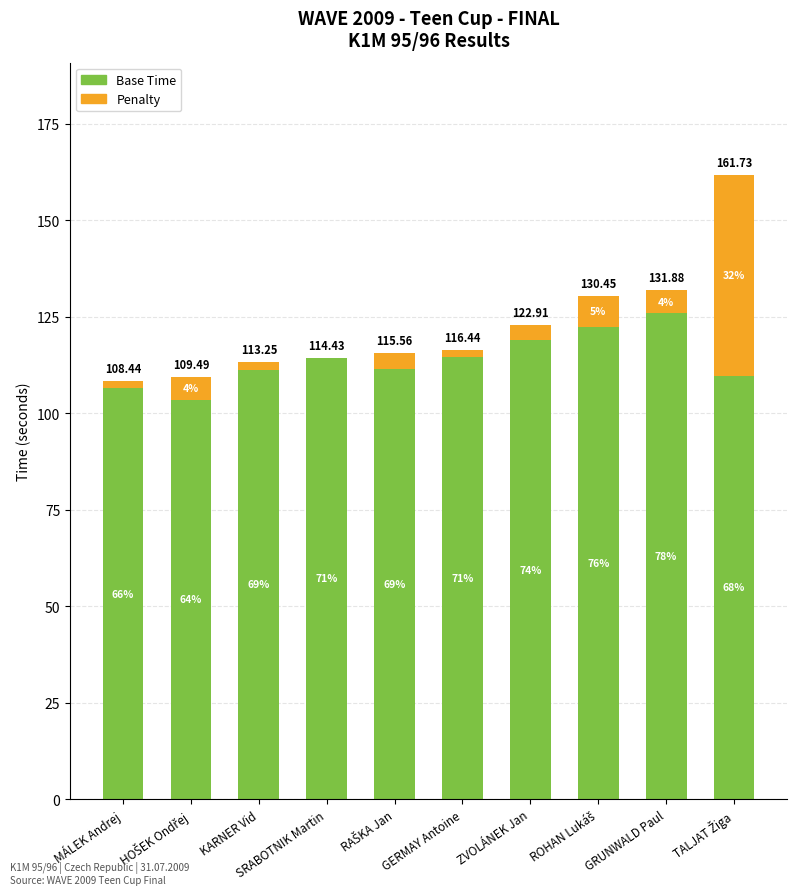

Which series changed the most between HOŠEK Ondřej and KARNER Vid?

Base Time